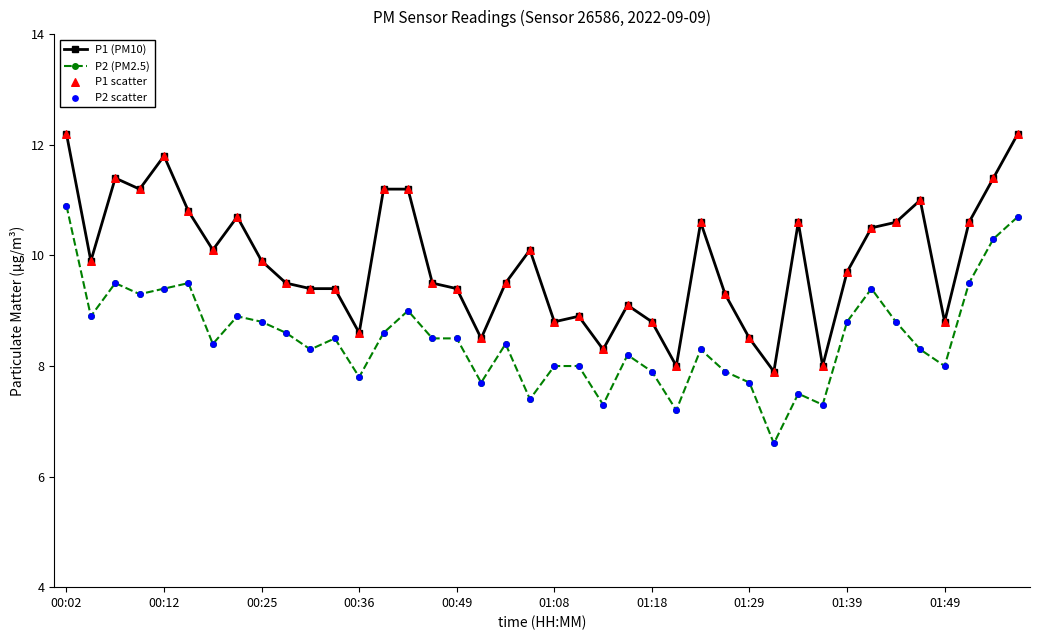

What is the highest value of the P1 (PM10) series?

12.2